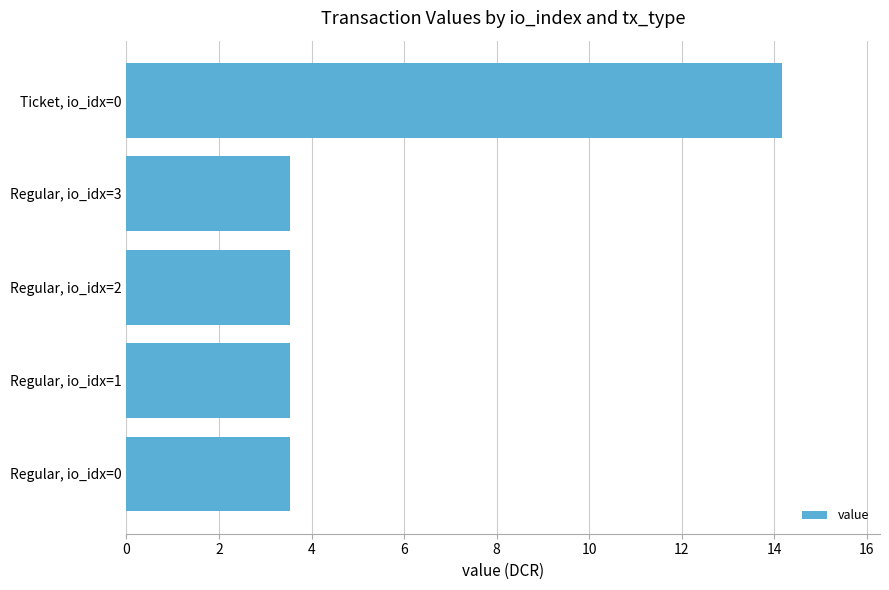

Reading bottom to top, extract all data points from this chart.

Regular, io_idx=0=3.5	Regular, io_idx=1=3.5	Regular, io_idx=2=3.5	Regular, io_idx=3=3.5	Ticket, io_idx=0=14.2